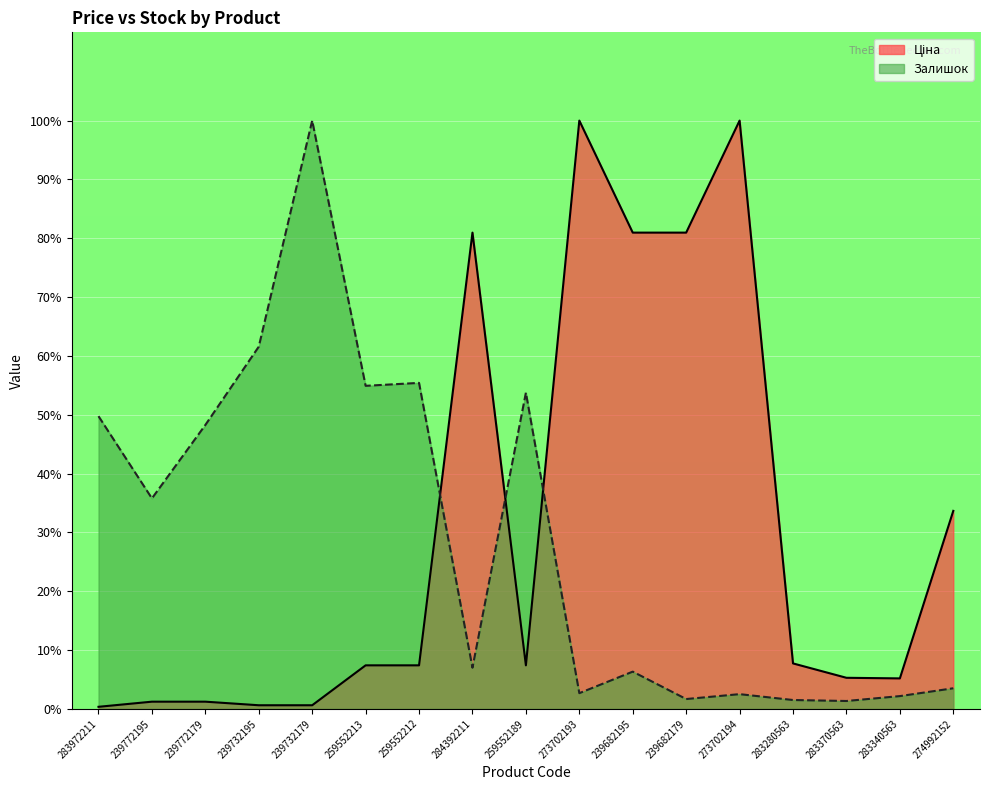

Is it true that Ціна equals 48.0 at 273702194?

False